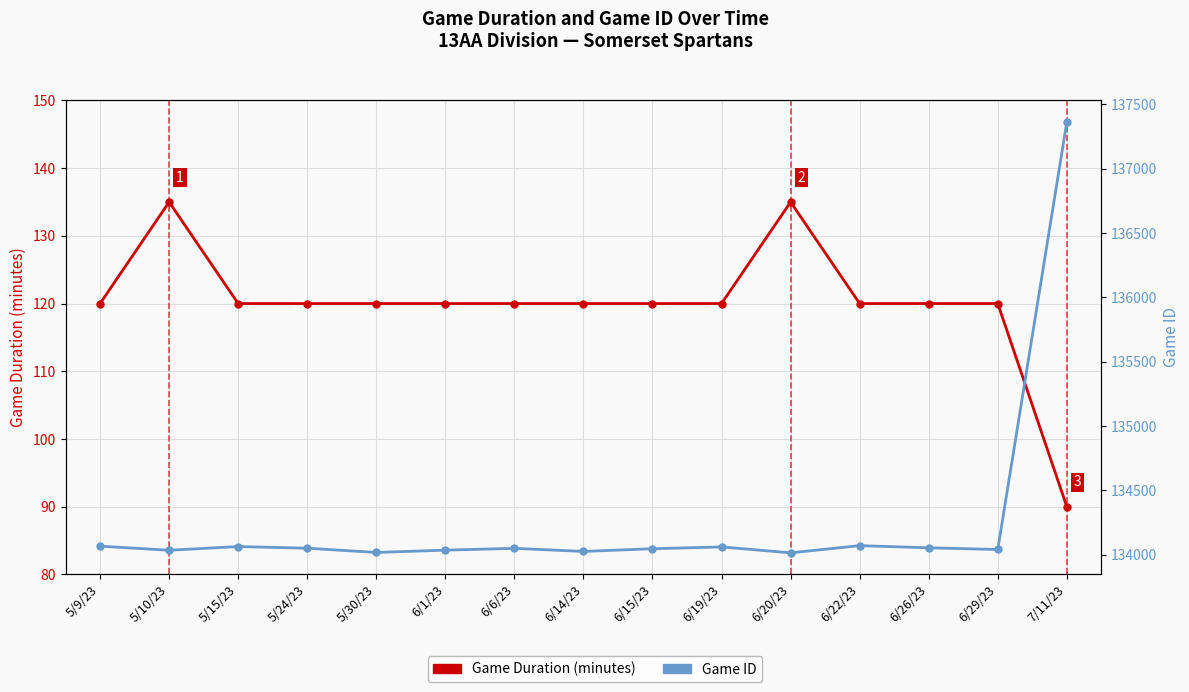

Count the number of data series in this chart.

2